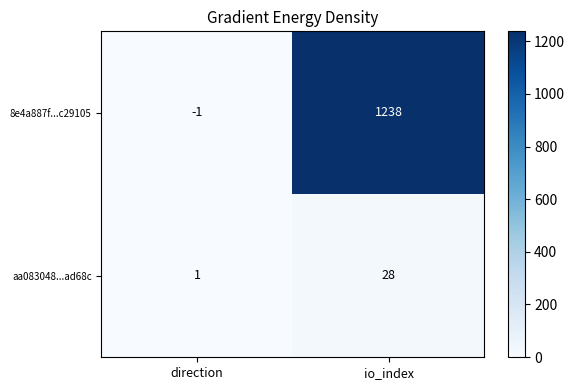

What value does the 8e4a887f...c29105 series have at io_index, to the nearest 50?

1250